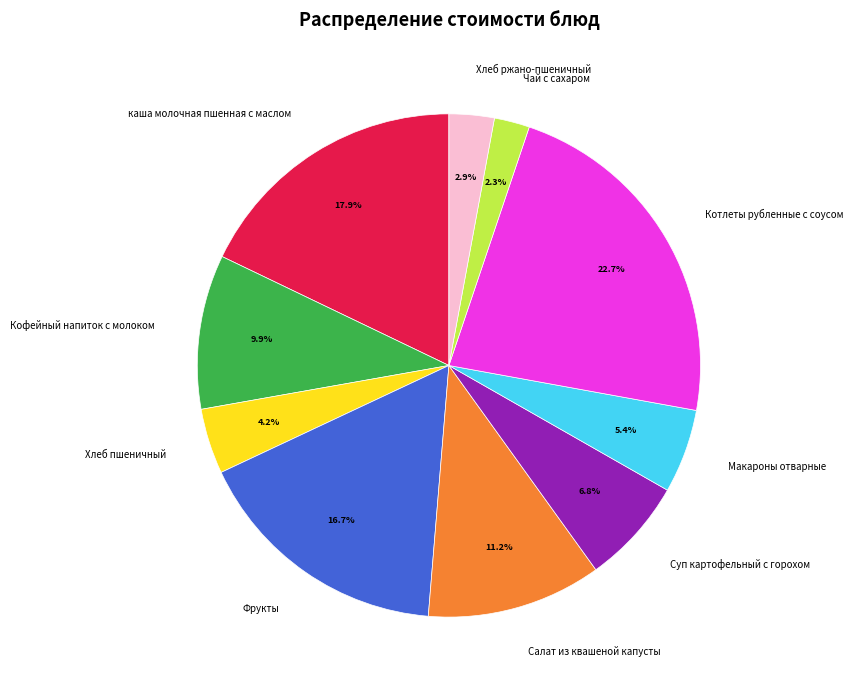

Combined, do Чай с сахаром and Суп картофельный с горохом account for over 50%?

No